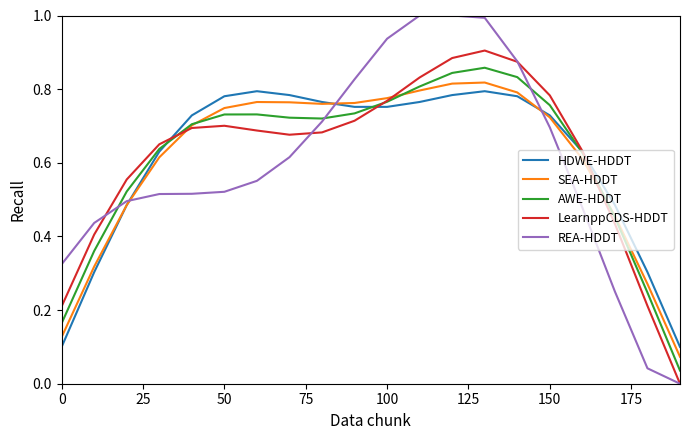

At how many categories does at least one series exceed 0?

20